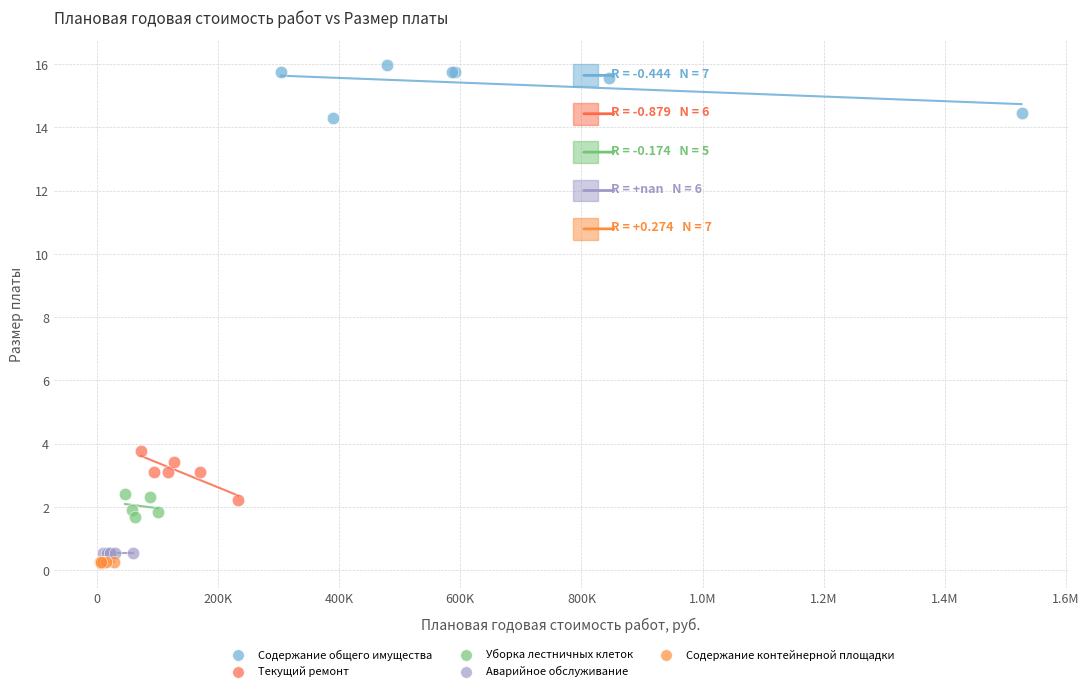

Which series reaches the maximum Y coordinate?

Содержание общего имущества